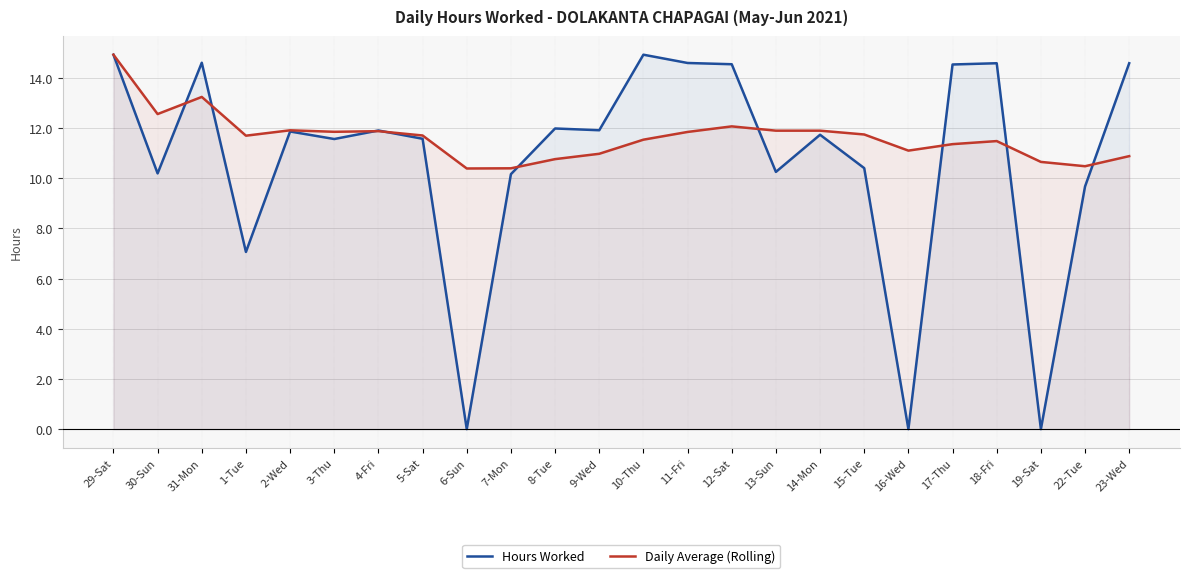

How many interior local peaks does the Hours Worked series have?

7